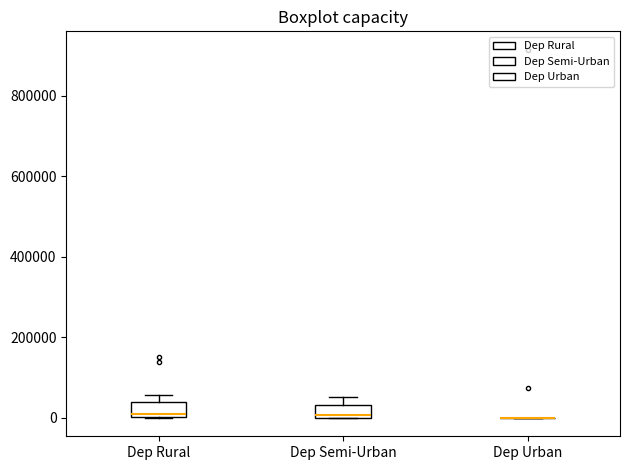

Reading left to right, transcribe this box plot: for each box, give where its median line is, the range the box spans, and where its two whiskers end, as read against the y-axis. The values are not printed on the chart, so give them approximately, as read against the axis.

Dep Rural: median 20000, box 0 to 40000, whiskers 0 to 60000
Dep Semi-Urban: median 0 (just above the box's lower edge), box 0 to 40000, whiskers 0 to 60000
Dep Urban: box collapsed to a line at 0, whiskers 0 to 0